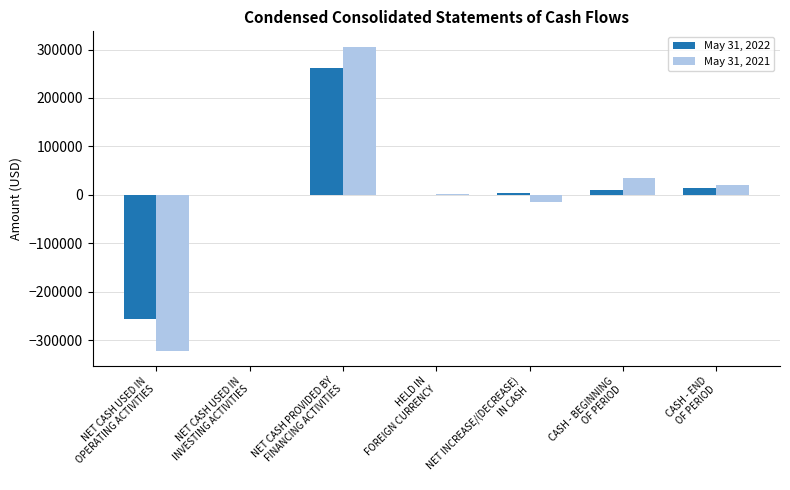

What is the greatest value displayed?

306246